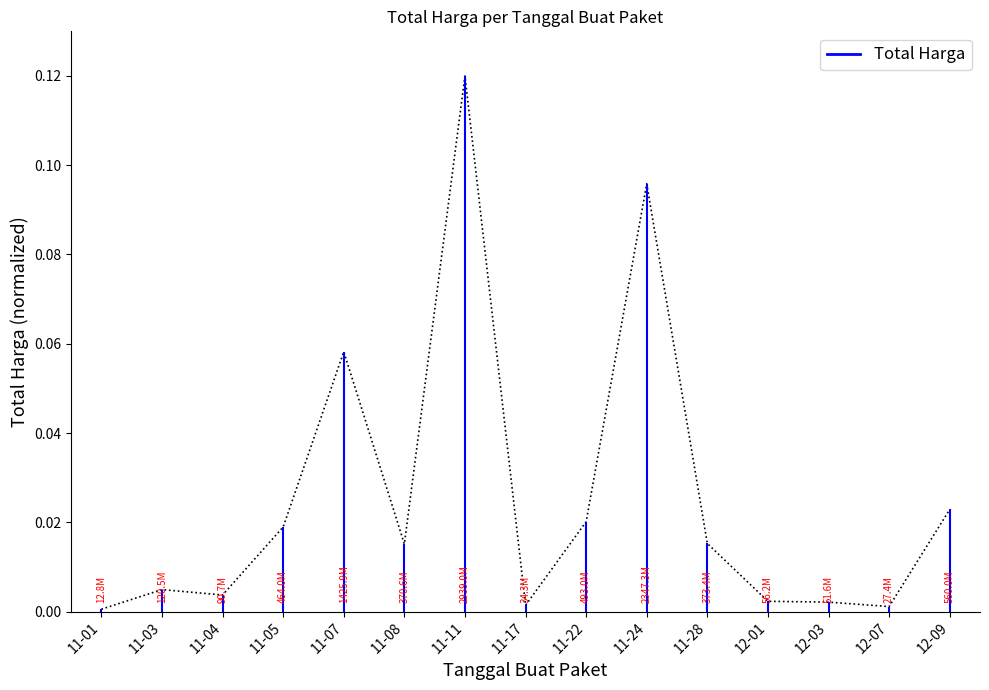

Is this an area chart (filled region under the line)?

No